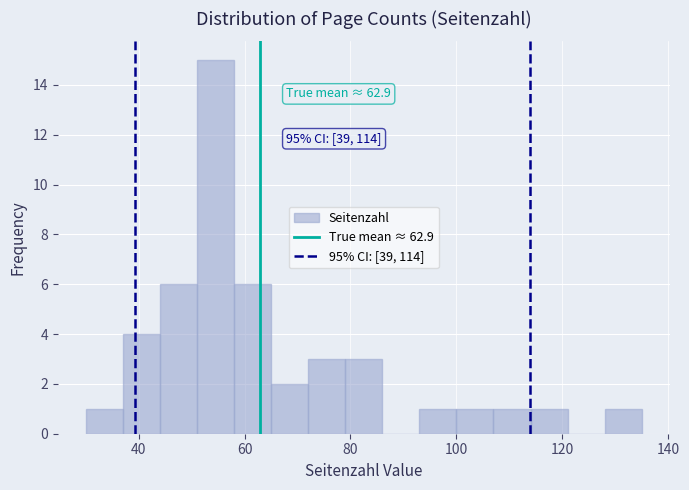

Read against the x-axis, roughly where is the centre of the tallest bar?

54